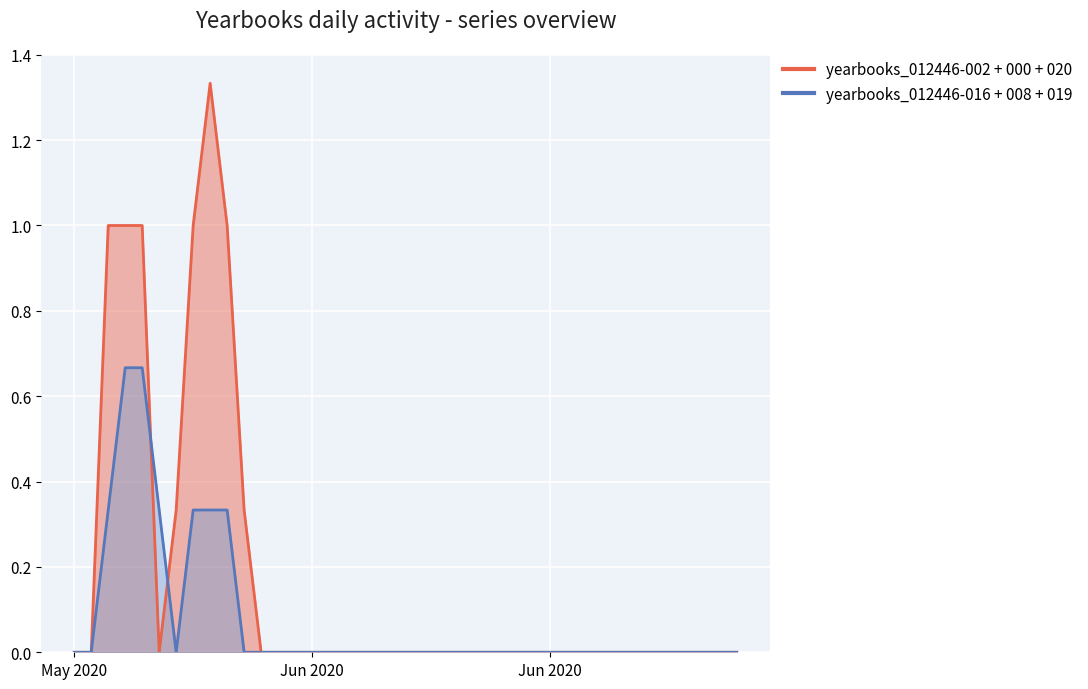

True or false: yearbooks_012446-002 has more than 1 interior local peaks.

False